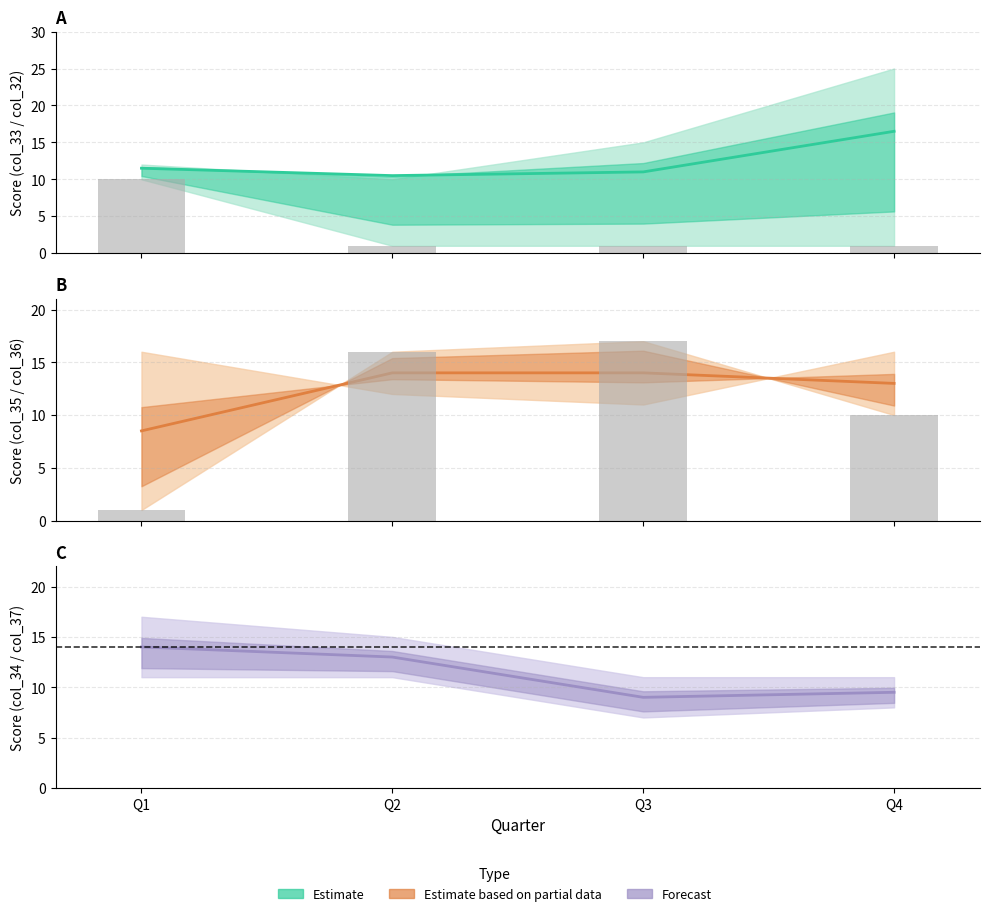

Which label corresponds to the largest value in the chart?

Q3